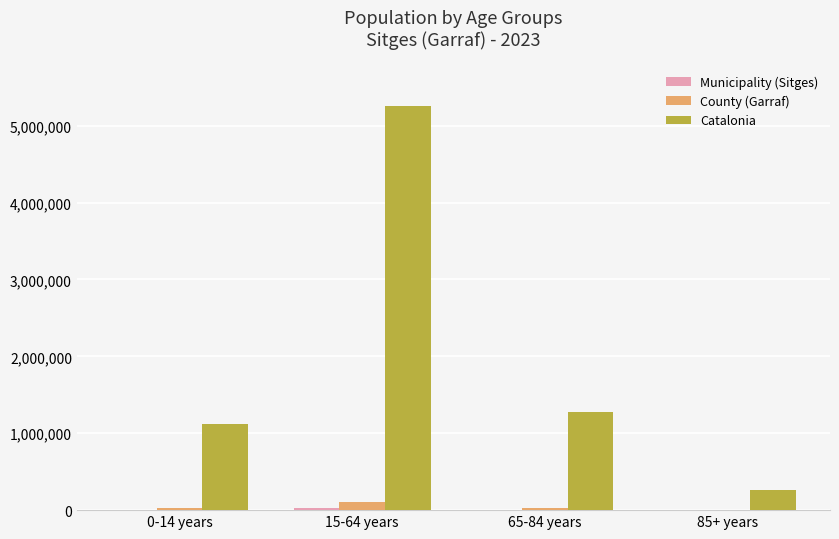

True or false: Catalonia has a value of 5255889 at 15-64 years.

True